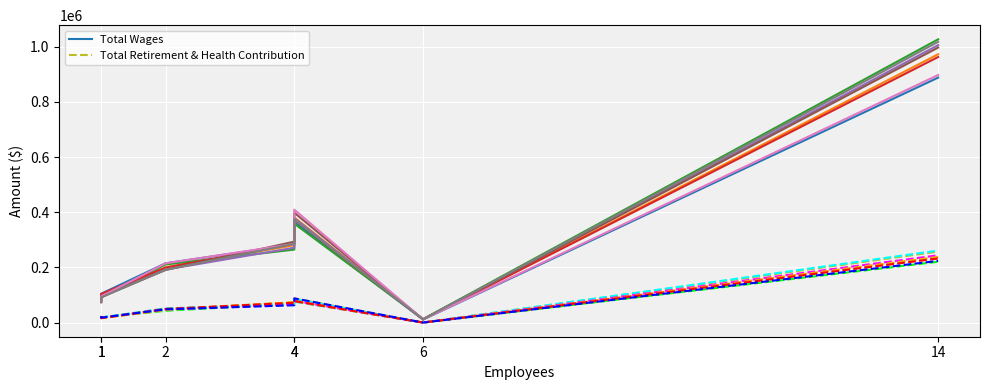

Is the value of Total Retirement & Health Contribution at 4 greater than the value of Total Wages at 1?

No